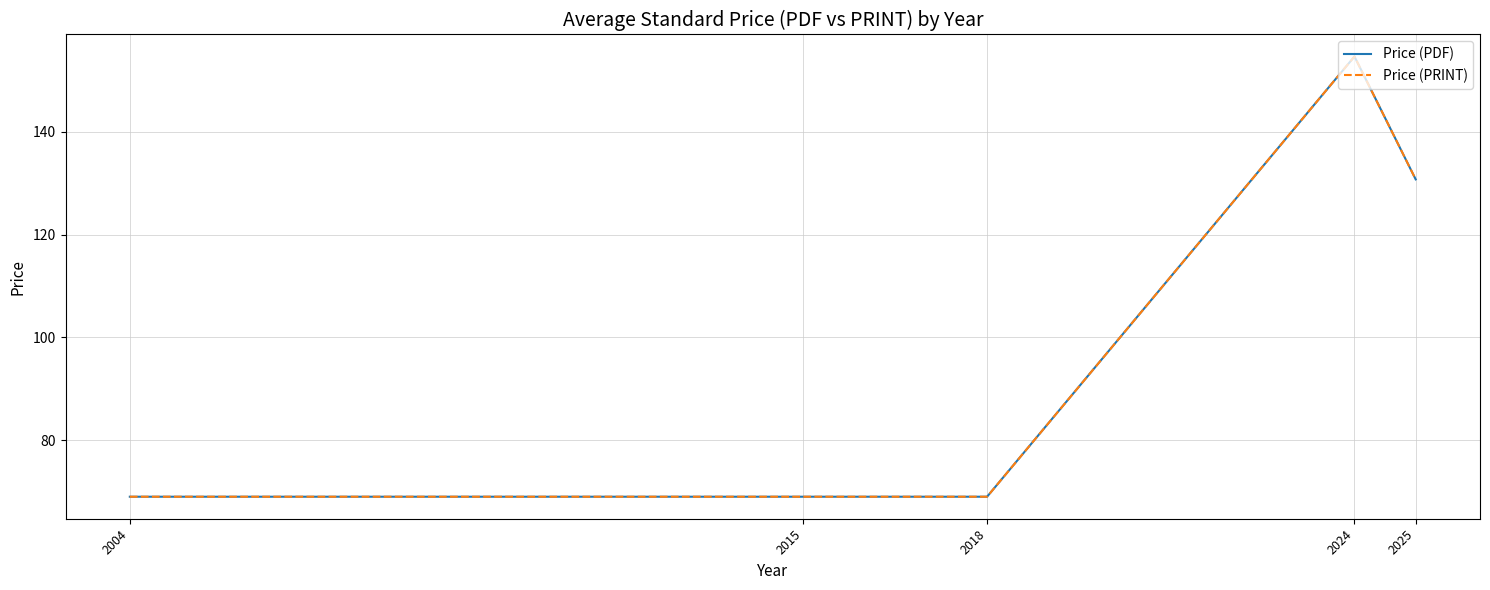

Is this an area chart (filled region under the line)?

No